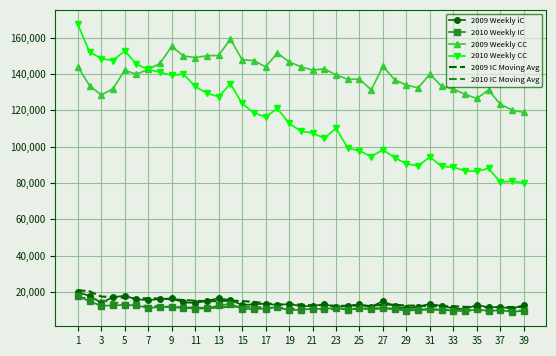

True or false: 2010 IC Moving Avg and 2009 Weekly CC cross at least once.

False